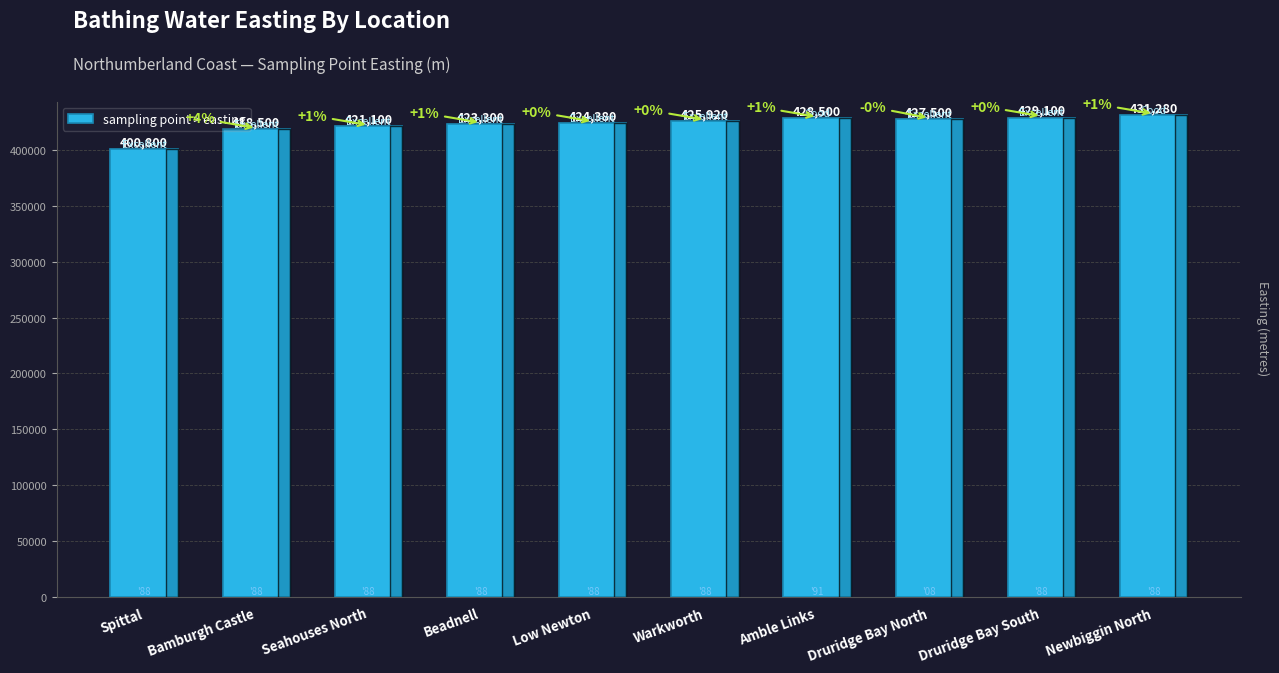

How many values are below 425920?

5